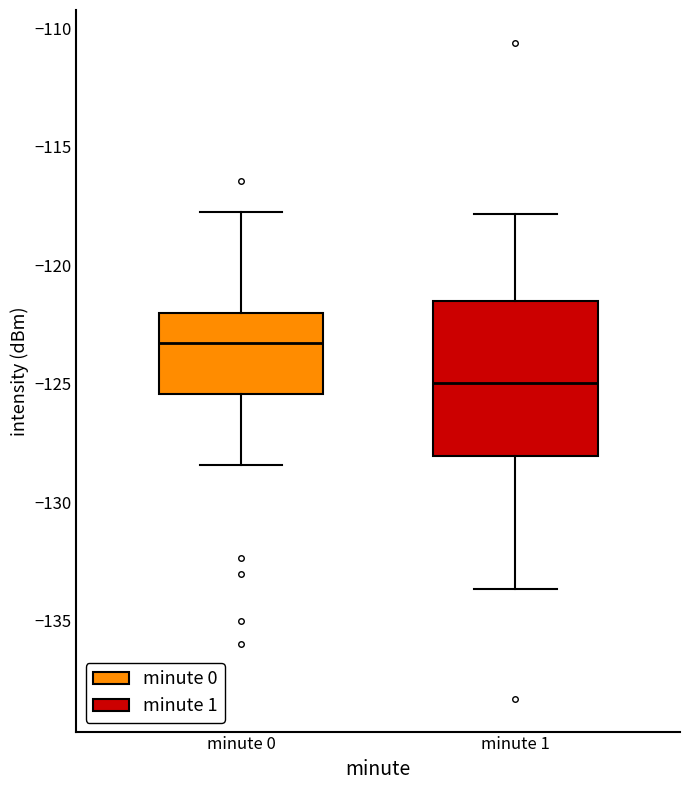

Reading left to right, transcribe this box plot: for each box, give where its median line is, the range the box spans, and where its two whiskers end, as read against the y-axis. The values are not printed on the chart, so give them approximately, as read against the axis.

minute 0: median -123.5, box -125.5 to -122.0, whiskers -128.5 to -117.5
minute 1: median -125.0, box -128.0 to -121.5, whiskers -133.5 to -118.0